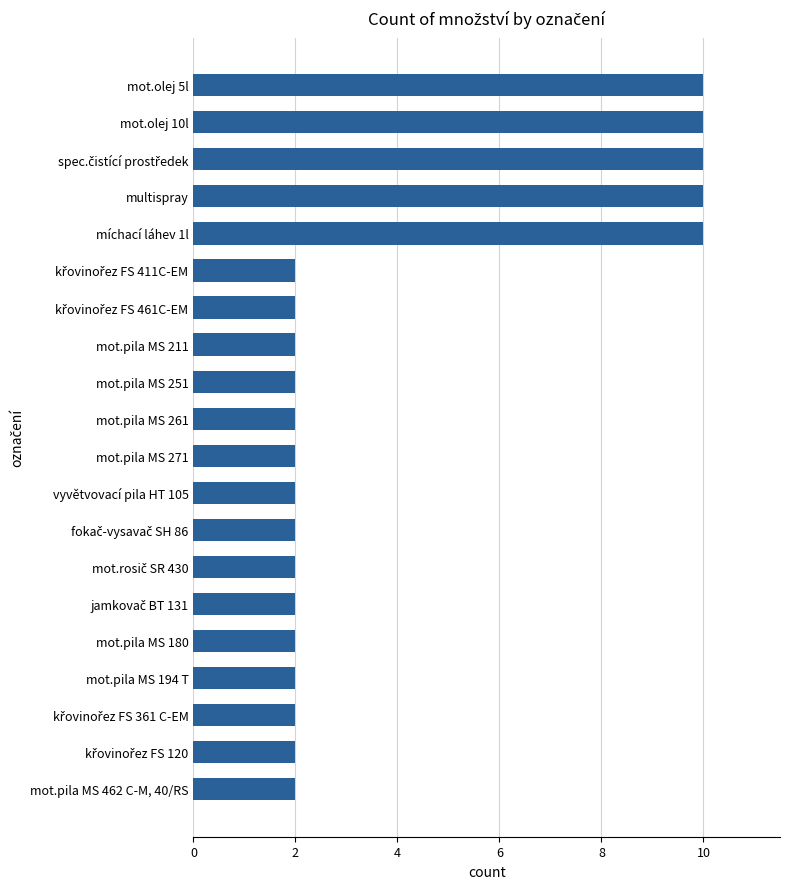

How many distinct data groups are displayed?

1